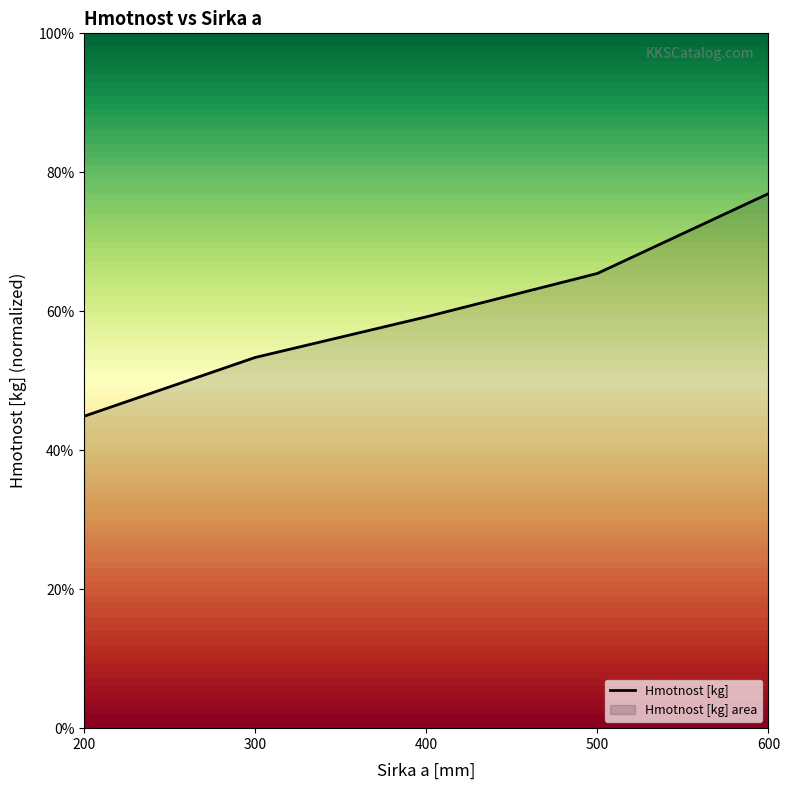

Reading right to left, transcribe all the data shown in this chart.

0.8	0.7	0.6	0.5	0.4